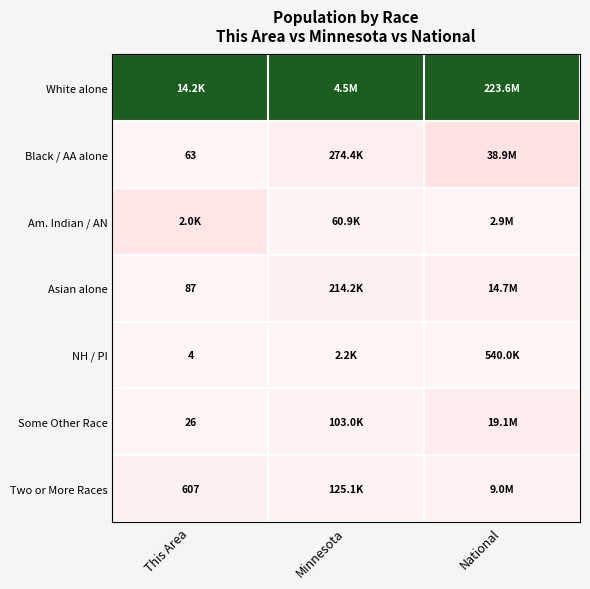

At National, list the series in order from largest to smallest.

White alone, Black / AA alone, Some Other Race, Asian alone, Two or More Races, Am. Indian / AN, NH / PI